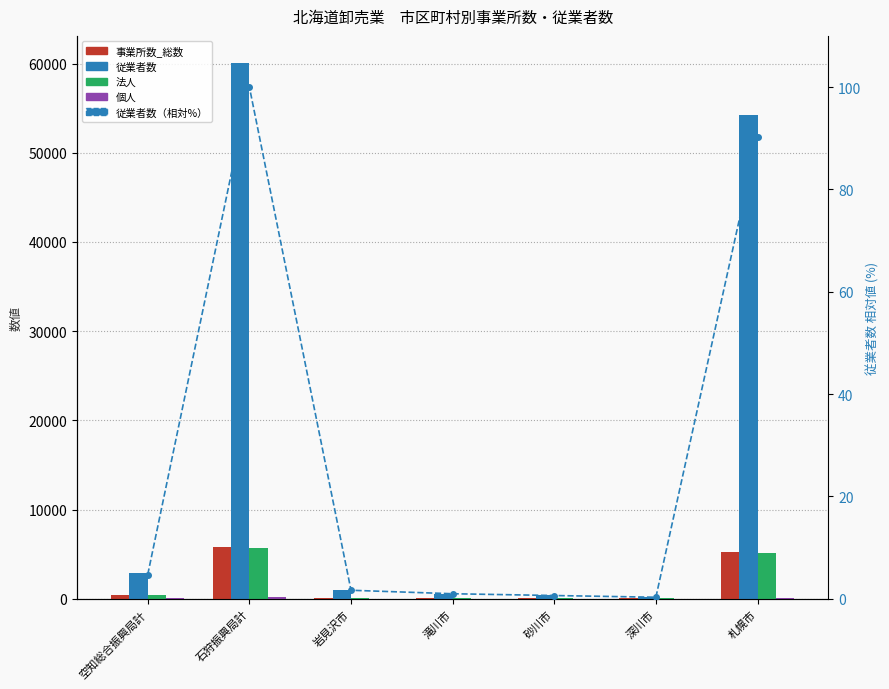

Where is 個人 nearest to the value 82?

空知総合振興局計